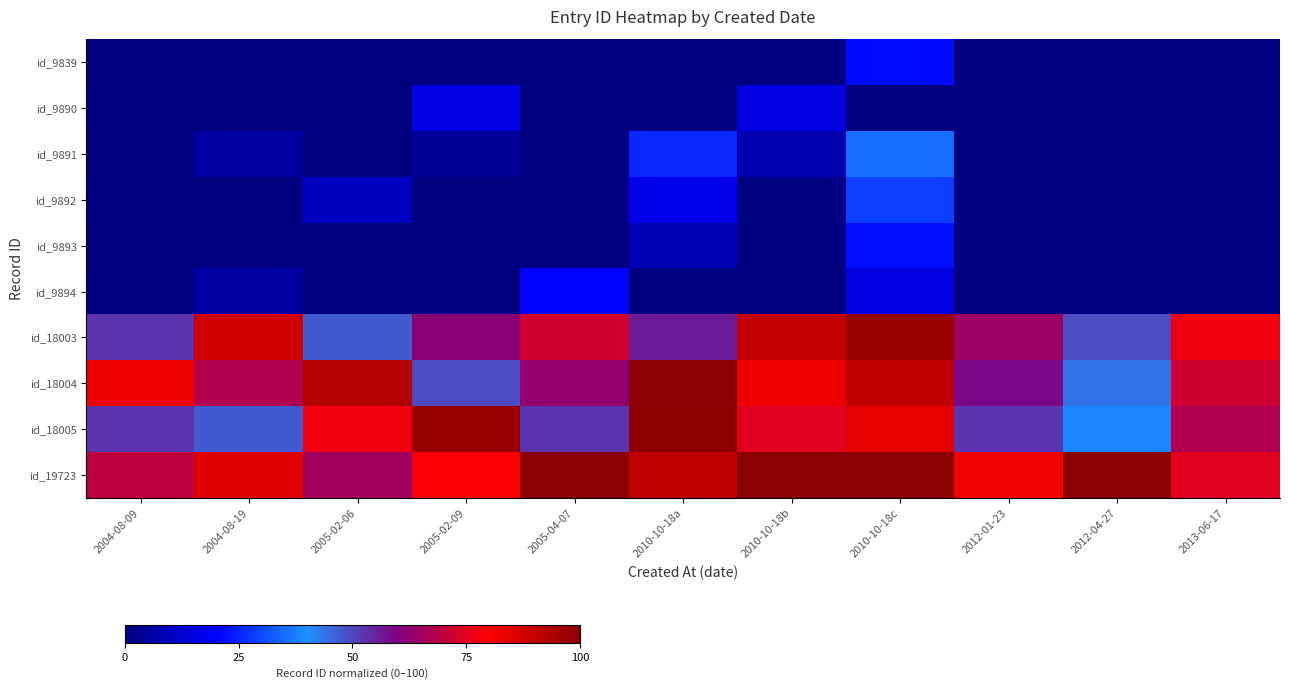

Reading left to right, what are all the values shown in this chart?

id_9839: 2004-08-09=0.0	2004-08-19=0.0	2005-02-06=0.0	2005-02-09=0.0	2005-04-07=0.0	2010-10-18a=0.0	2010-10-18b=0.0	2010-10-18c=21.7	2012-01-23=0.0	2012-04-27=0.0	2013-06-17=0.0
id_9890: 2004-08-09=0.5	2004-08-19=0.0	2005-02-06=0.0	2005-02-09=15.5	2005-04-07=0.5	2010-10-18a=0.0	2010-10-18b=15.5	2010-10-18c=0.0	2012-01-23=0.5	2012-04-27=0.1	2013-06-17=0.5
id_9891: 2004-08-09=0.0	2004-08-19=5.5	2005-02-06=0.0	2005-02-09=3.5	2005-04-07=0.0	2010-10-18a=25.5	2010-10-18b=8.0	2010-10-18c=35.5	2012-01-23=0.0	2012-04-27=0.0	2013-06-17=0.0
id_9892: 2004-08-09=0.5	2004-08-19=0.0	2005-02-06=10.5	2005-02-09=0.0	2005-04-07=0.0	2010-10-18a=17.0	2010-10-18b=0.5	2010-10-18c=28.9	2012-01-23=0.0	2012-04-27=0.0	2013-06-17=0.0
id_9893: 2004-08-09=0.0	2004-08-19=0.0	2005-02-06=0.0	2005-02-09=0.0	2005-04-07=0.0	2010-10-18a=8.4	2010-10-18b=0.0	2010-10-18c=22.2	2012-01-23=0.0	2012-04-27=0.0	2013-06-17=0.0
id_9894: 2004-08-09=0.6	2004-08-19=5.6	2005-02-06=0.0	2005-02-09=0.0	2005-04-07=20.6	2010-10-18a=0.0	2010-10-18b=0.0	2010-10-18c=15.6	2012-01-23=0.0	2012-04-27=0.0	2013-06-17=0.0
id_18003: 2004-08-09=52.6	2004-08-19=87.6	2005-02-06=47.6	2005-02-09=61.6	2005-04-07=72.6	2010-10-18a=56.2	2010-10-18b=90.1	2010-10-18c=97.6	2012-01-23=64.6	2012-04-27=49.4	2013-06-17=77.6
id_18004: 2004-08-09=82.6	2004-08-19=67.6	2005-02-06=92.6	2005-02-09=49.6	2005-04-07=62.6	2010-10-18a=100.0	2010-10-18b=82.6	2010-10-18c=90.9	2012-01-23=58.6	2012-04-27=44.0	2013-06-17=72.6
id_18005: 2004-08-09=52.6	2004-08-19=47.6	2005-02-06=77.6	2005-02-09=97.6	2005-04-07=52.6	2010-10-18a=99.0	2010-10-18b=75.1	2010-10-18c=84.3	2012-01-23=52.6	2012-04-27=38.5	2013-06-17=67.6
id_19723: 2004-08-09=70.0	2004-08-19=85.0	2005-02-06=65.0	2005-02-09=79.0	2005-04-07=100.0	2010-10-18a=90.7	2010-10-18b=100.0	2010-10-18c=100.0	2012-01-23=82.0	2012-04-27=100.0	2013-06-17=75.0